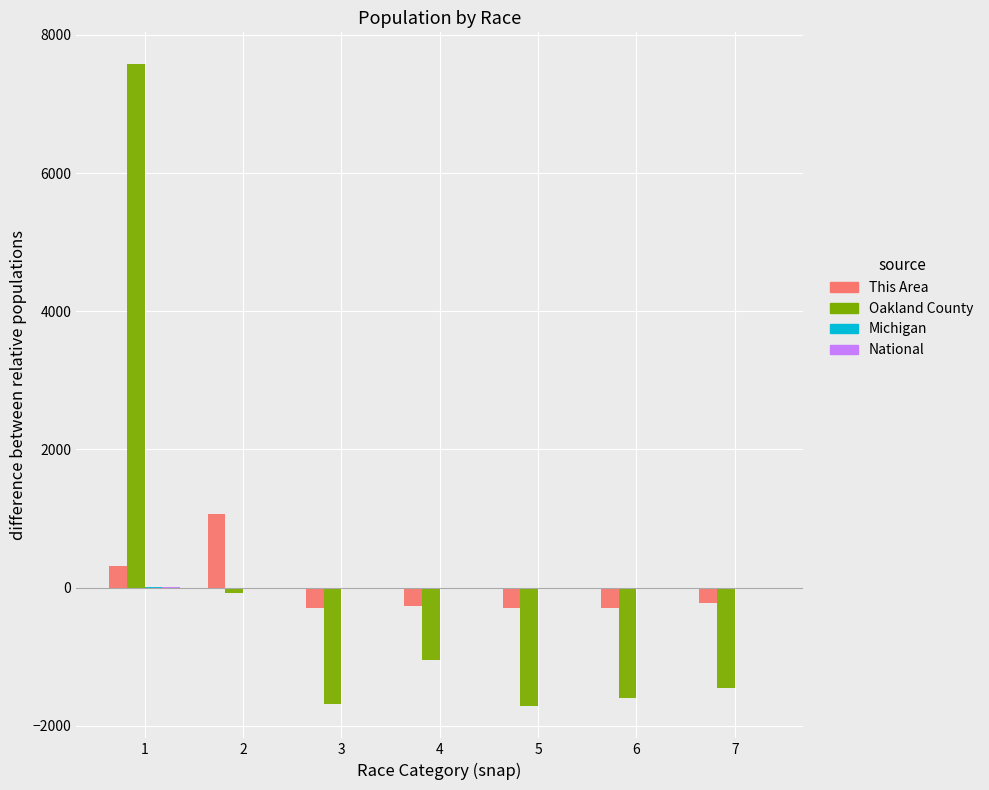

How many values in the This Area series exceed -269?

3